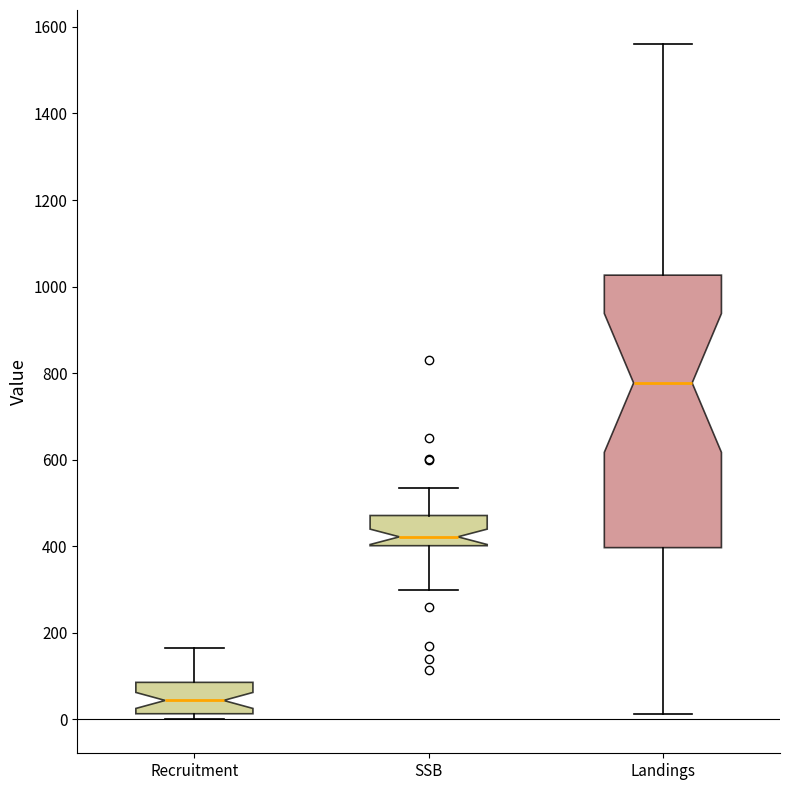

Which box has the lowest median line?

Recruitment